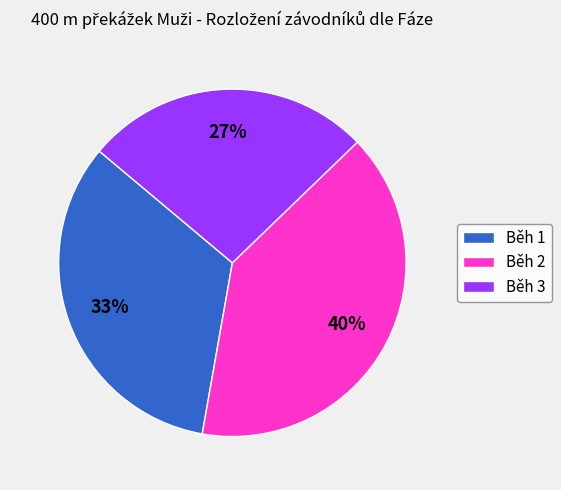

Rank the categories by value from highest to lowest.

Běh 2, Běh 1, Běh 3